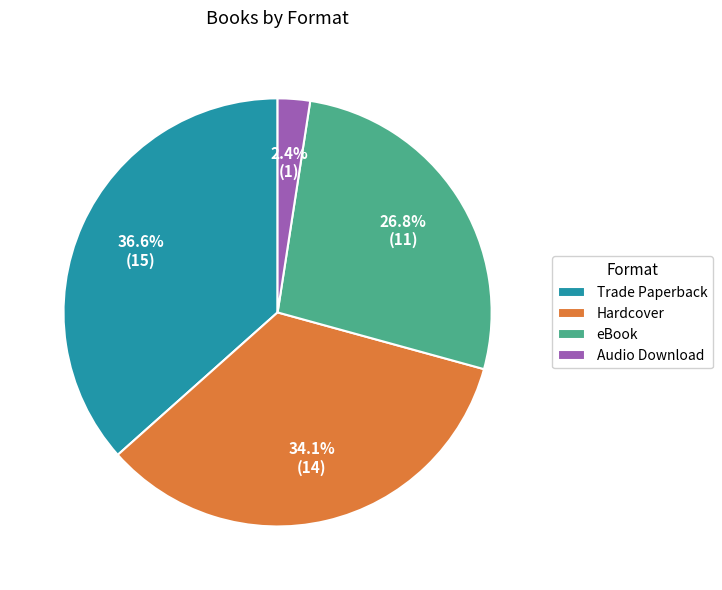

To the nearest percent, what is the difference between the largest and smallest slice percentages?

34%